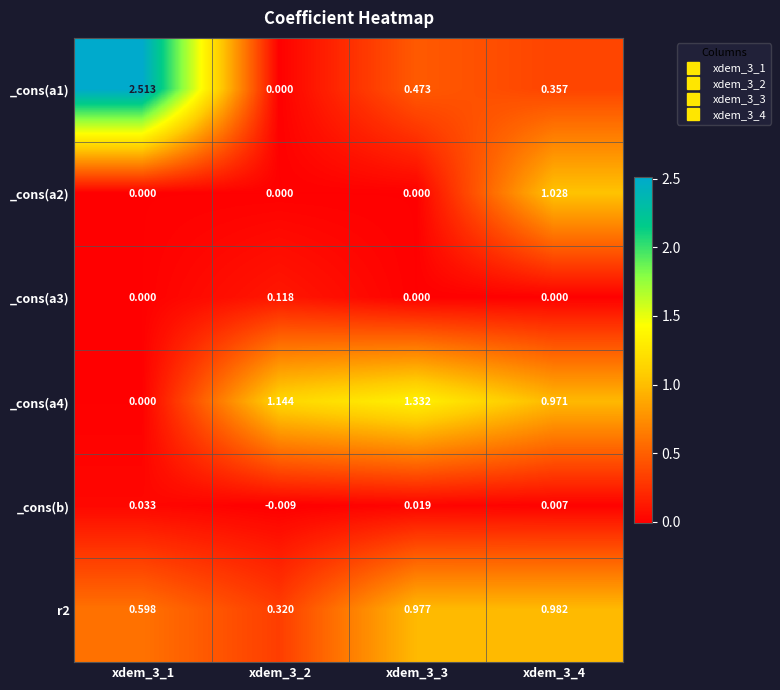

Is the value of _cons(a2) at xdem_3_2 greater than the value of _cons(a4) at xdem_3_2?

No